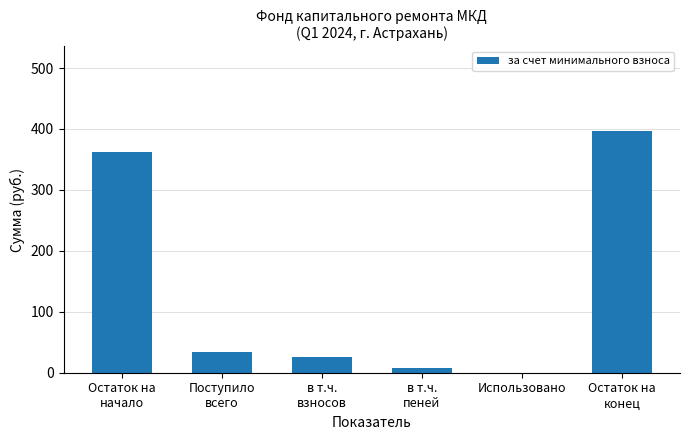

What is the sum of all values?

827.2